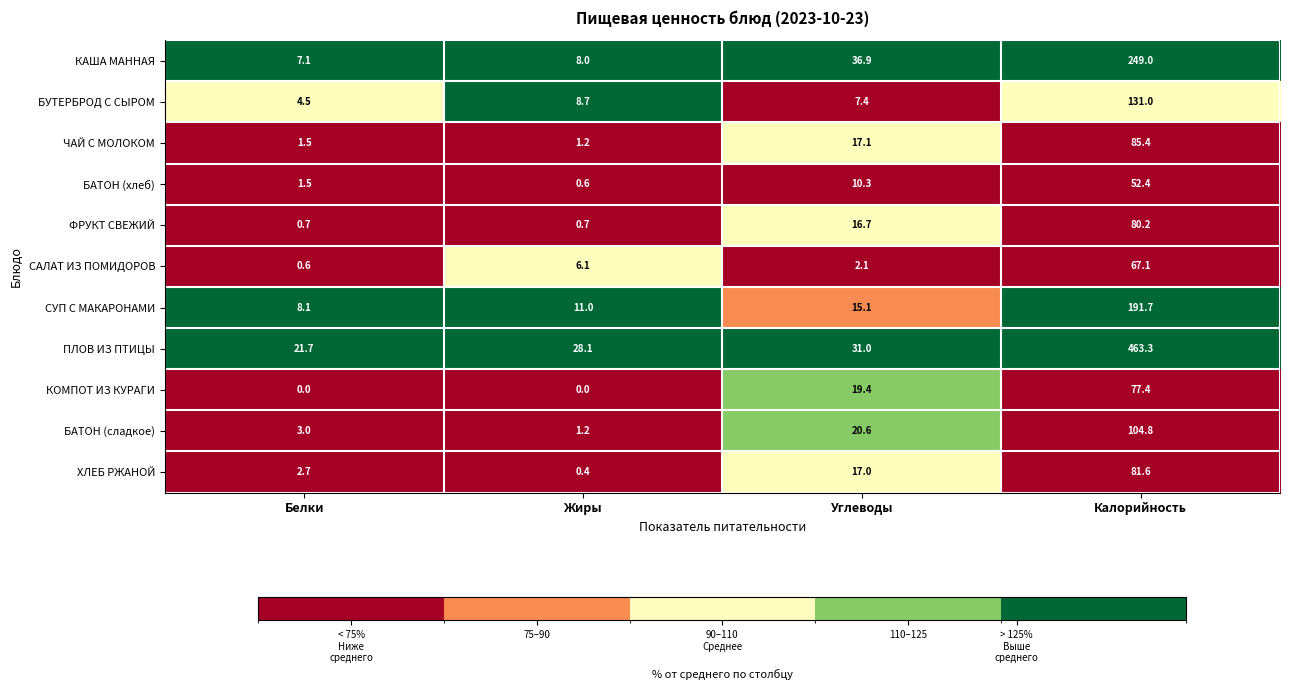

What is the maximum value shown in the chart?

463.3